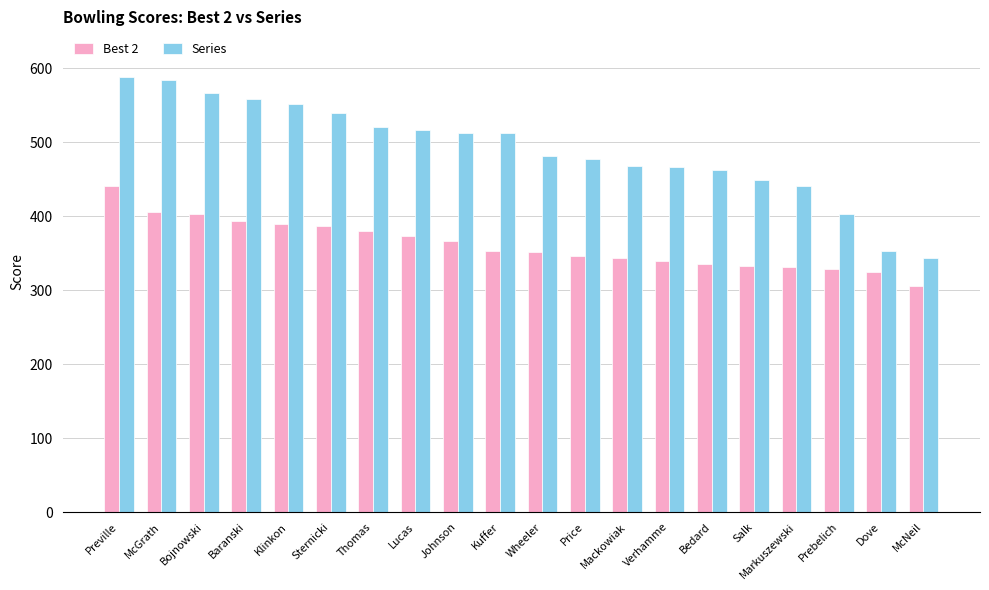

Where does the Series series first go above 512?

Preville